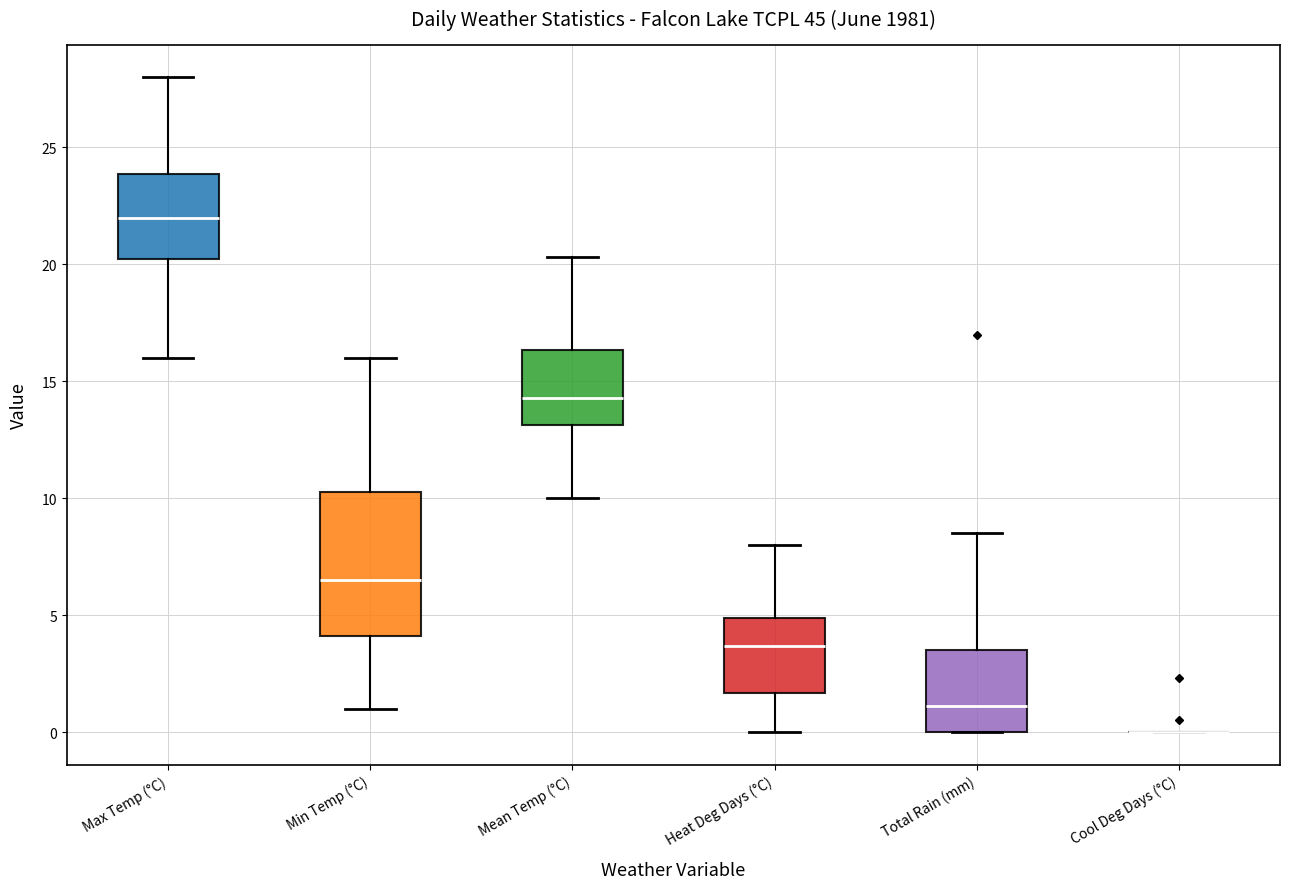

Reading left to right, transcribe this box plot: for each box, give where its median line is, the range the box spans, and where its two whiskers end, as read against the y-axis. The values are not printed on the chart, so give them approximately, as read against the axis.

Max Temp (°C): median 22.0, box 20.5 to 24.0, whiskers 16.0 to 28.0
Min Temp (°C): median 6.5, box 4.0 to 10.5, whiskers 1.0 to 16.0
Mean Temp (°C): median 14.5, box 13.0 to 16.5, whiskers 10.0 to 20.5
Heat Deg Days (°C): median 3.5, box 1.5 to 5.0, whiskers 0.0 to 8.0
Total Rain (mm): median 1.0, box 0.0 to 3.5, whiskers 0.0 to 8.5
Cool Deg Days (°C): box collapsed to a line at 0.0, whiskers 0.0 to 0.0